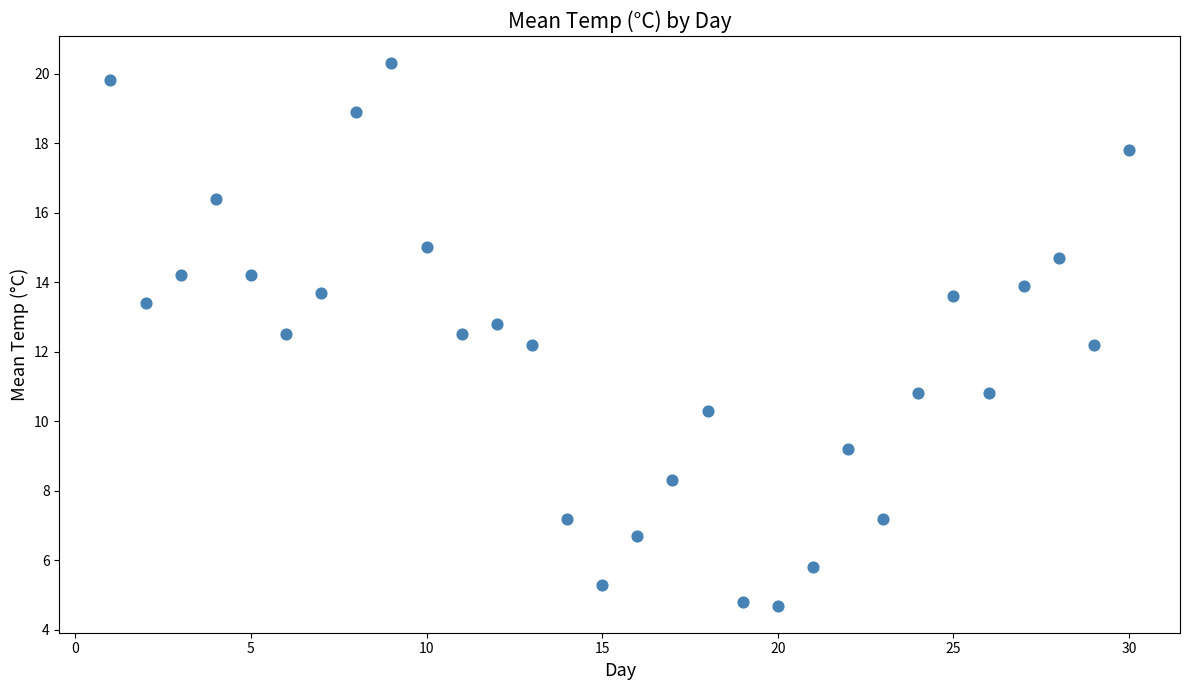

What is the range of X values (max minus min)?

29.0